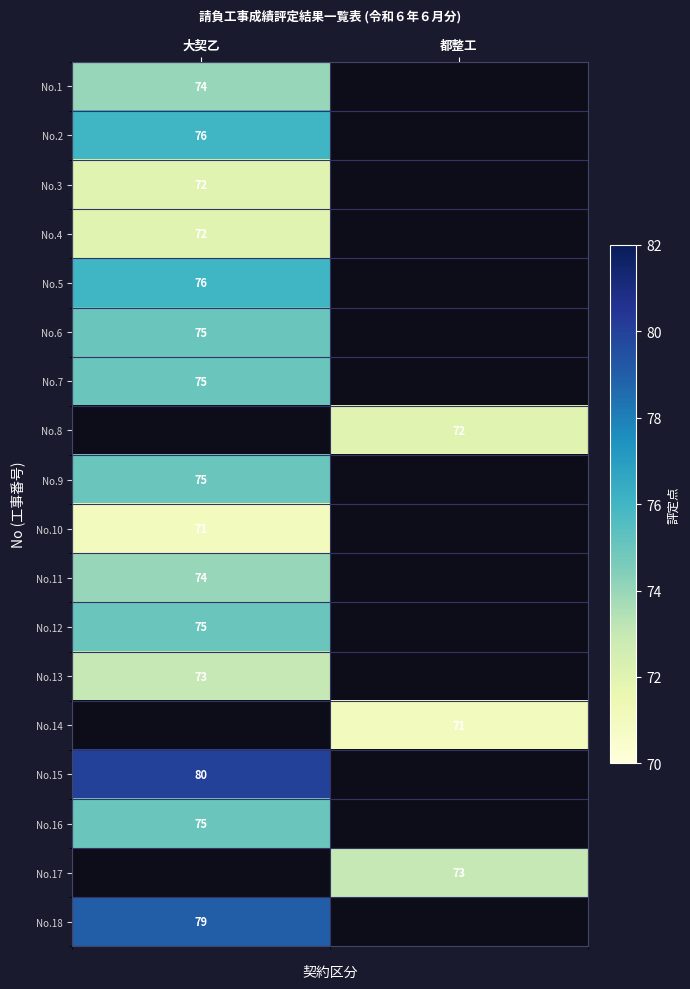

True or false: No.12 has a value of 126 at 大契乙.

False